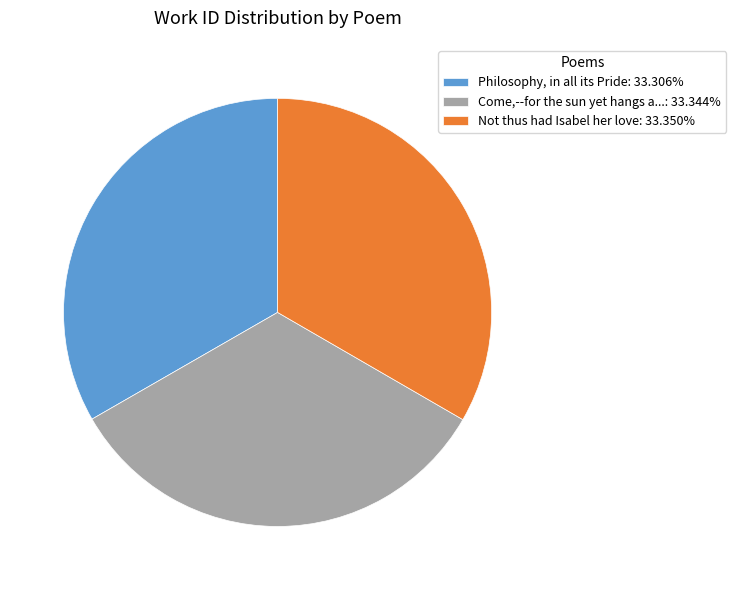

Combined, do Not thus had Isabel her love: 33.350% and Come,--for the sun yet hangs a...: 33.344% account for over 50%?

Yes